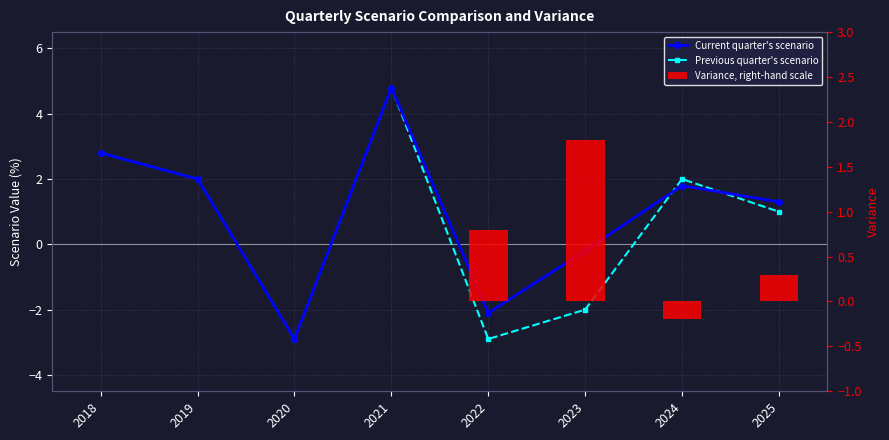

How many data points in Current quarter's scenario are above 1?

5